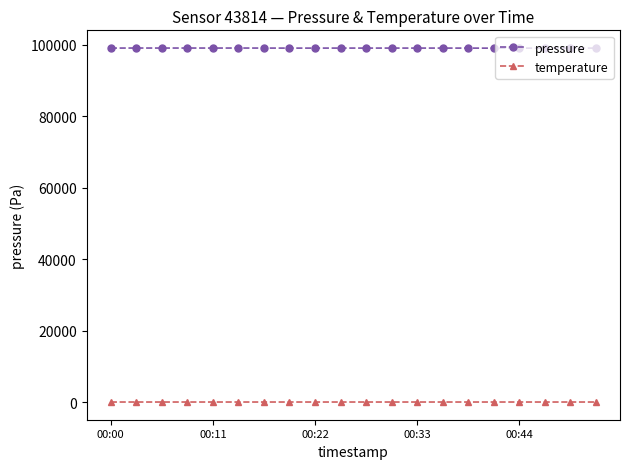

True or false: pressure has more than 2 interior local peaks.

True